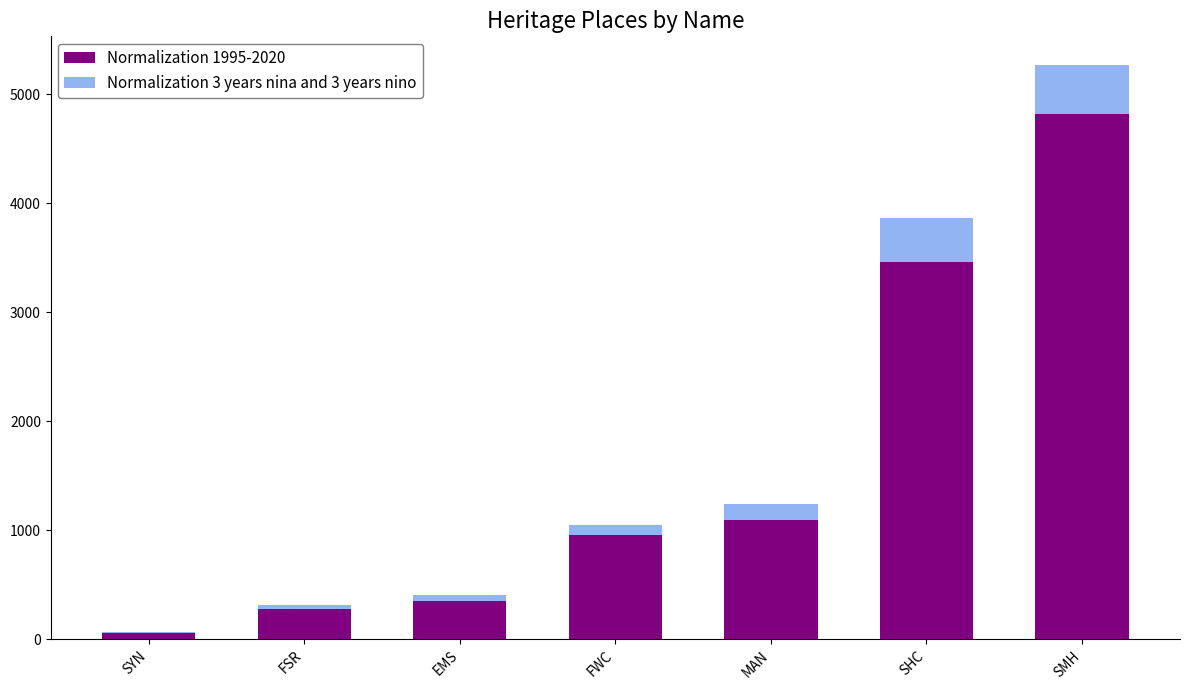

Reading left to right, transcribe the values for Normalization 1995-2020.

SYN=58	FSR=273	EMS=353	FWC=952	MAN=1093	SHC=3465	SMH=4818